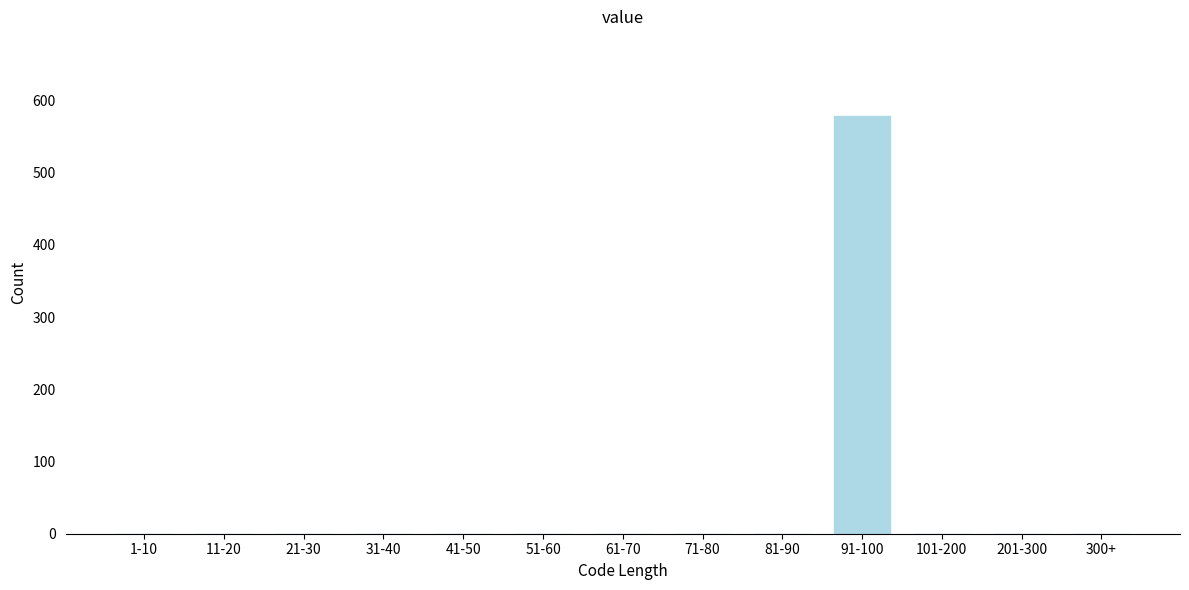

Reading left to right, extract all data points from this chart.

1-10=0	11-20=0	21-30=0	31-40=0	41-50=0	51-60=0	61-70=0	71-80=0	81-90=0	91-100=579	101-200=0	201-300=0	300+=0